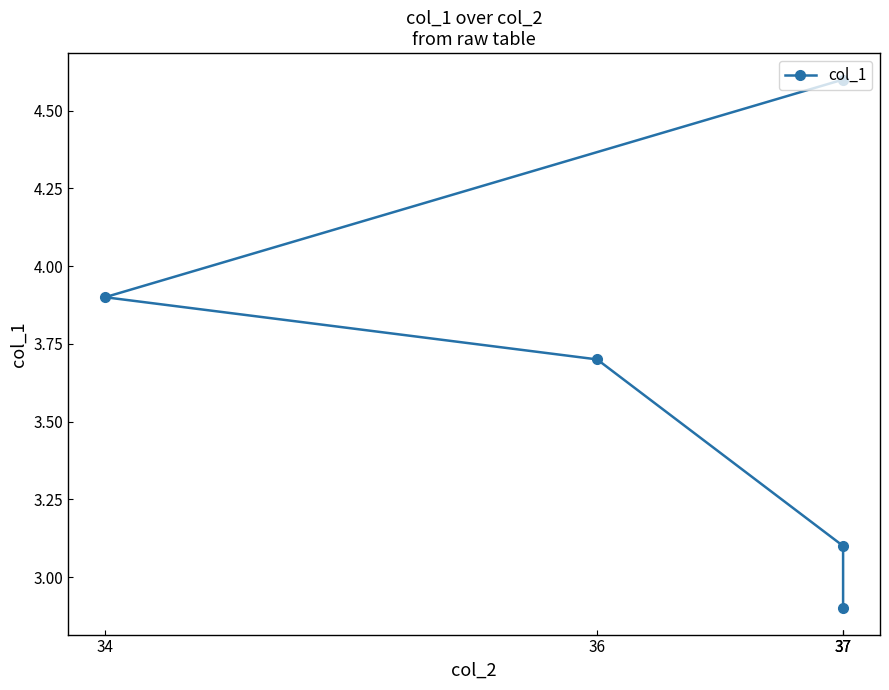

Is it true that the value at 37 is 4.6?

True